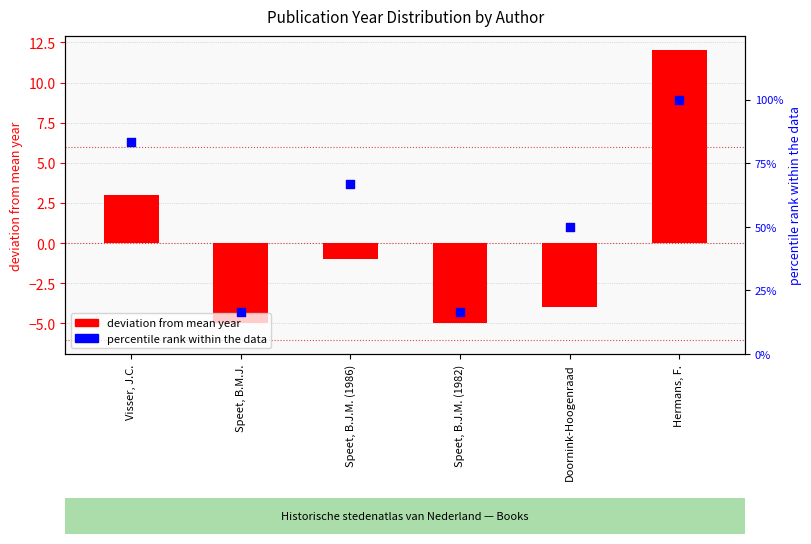

At which category is the sum across all series the highest?

Hermans, F.